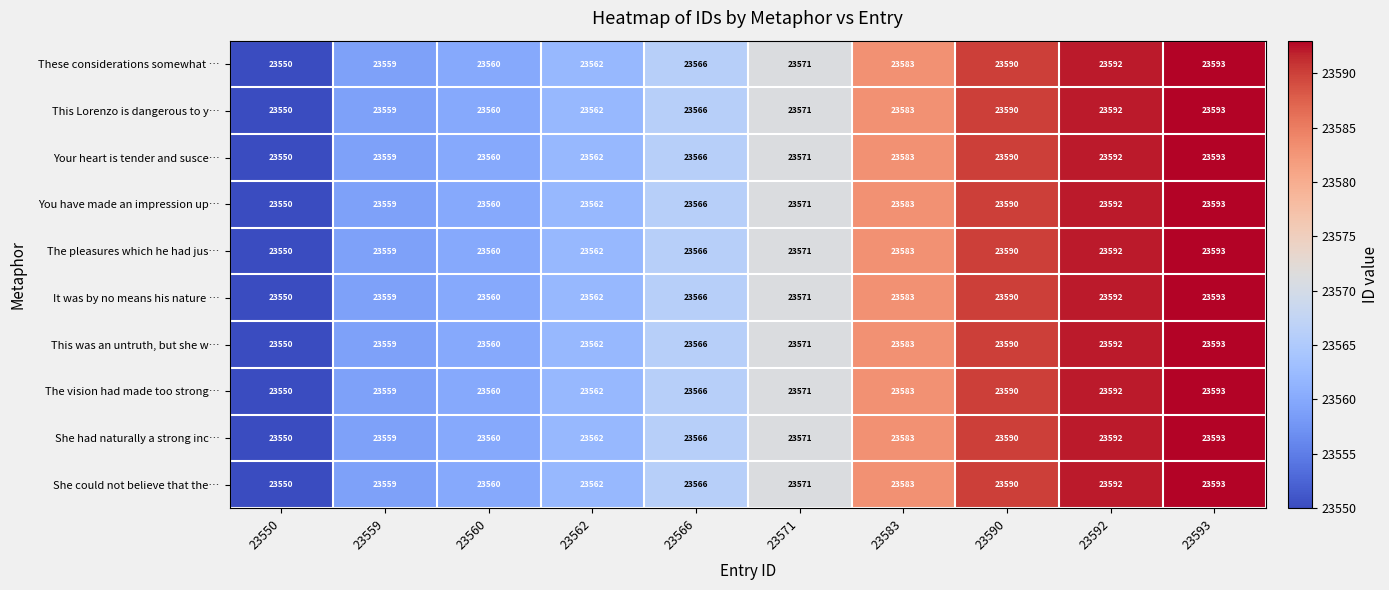

At which category is the sum across all series the highest?

23593